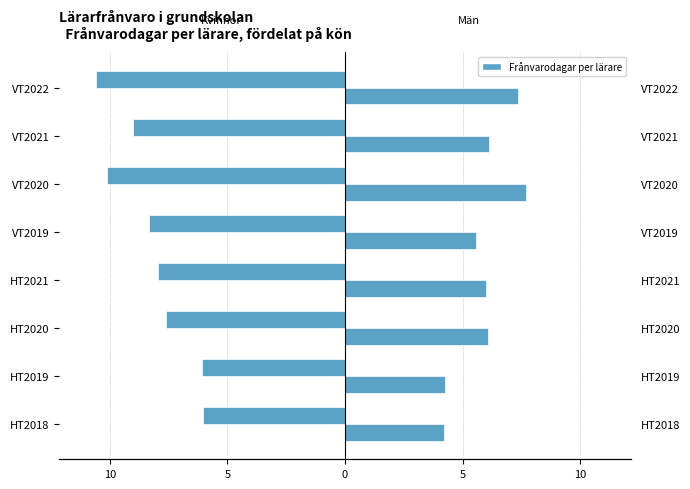

How many bars are there in each group?

2